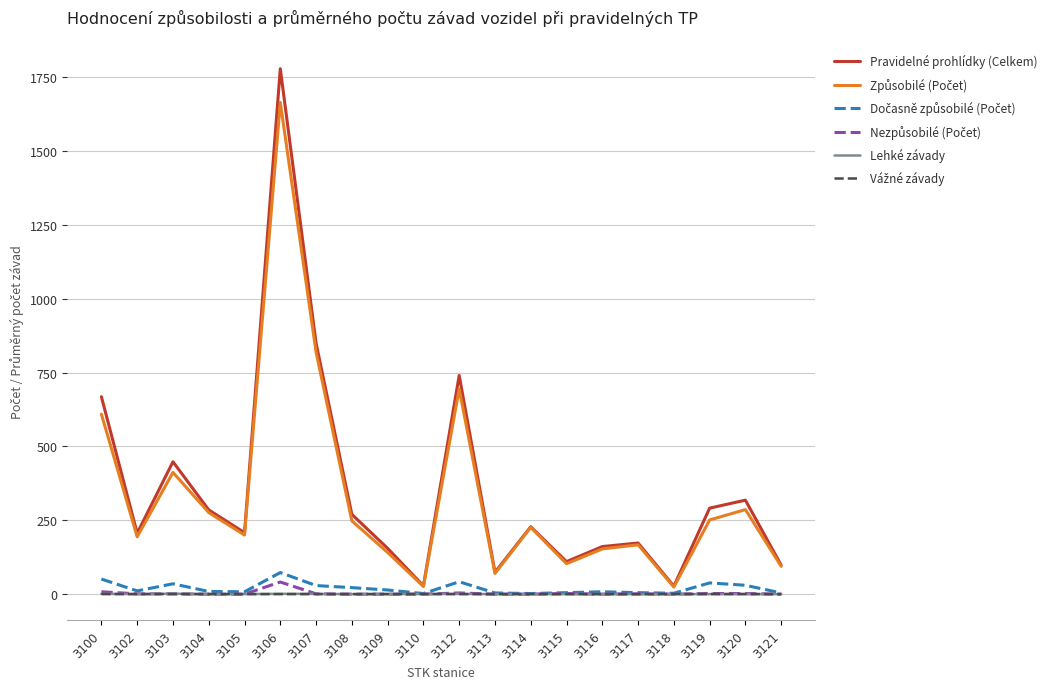

At which category is the sum across all series the highest?

3106